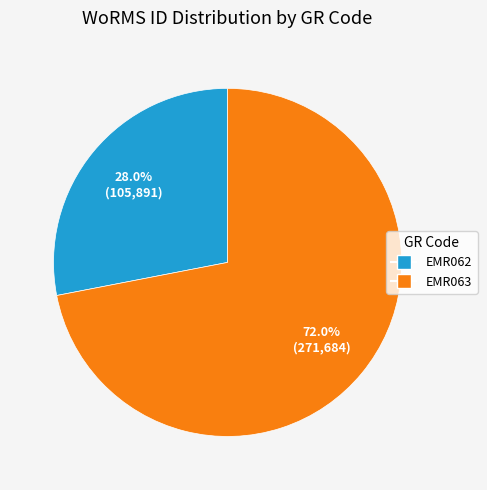

Rank the categories by value from highest to lowest.

EMR063, EMR062